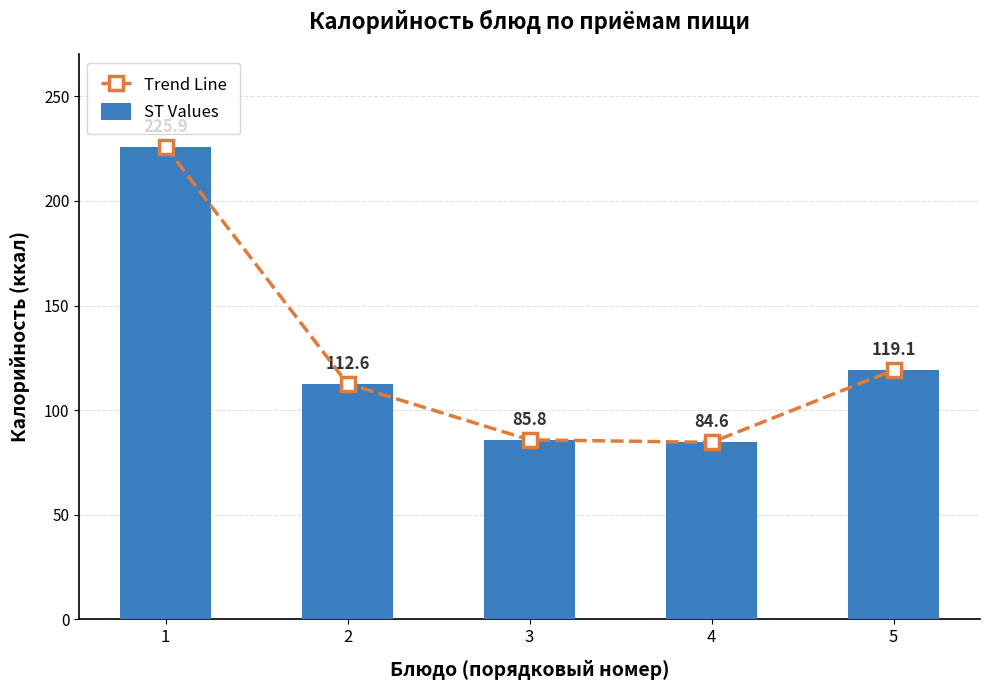

At 3, list the series in order from smallest to largest.

Trend Line, ST Values